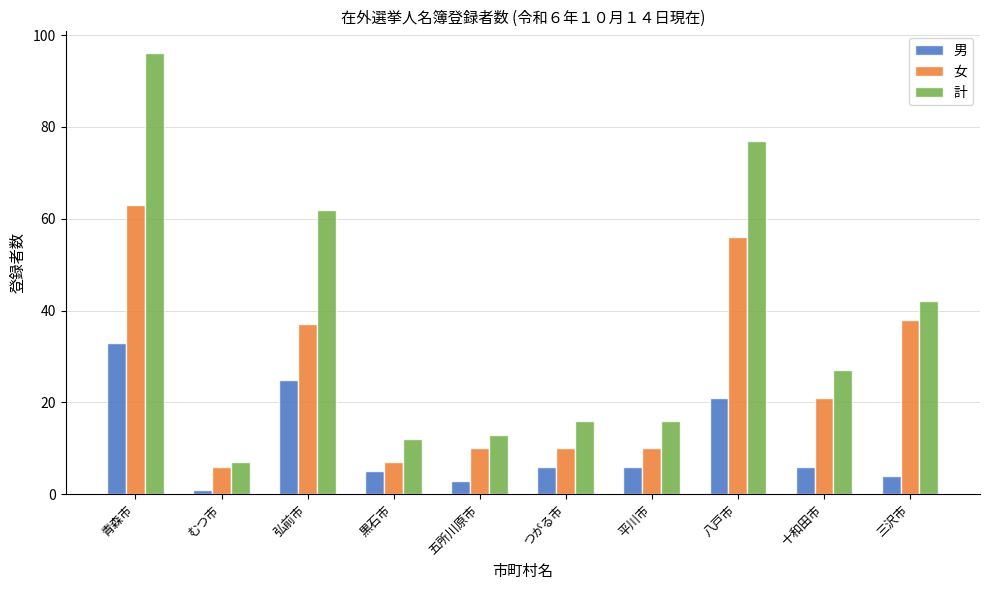

True or false: 計 has a value of 16 at 平川市.

True